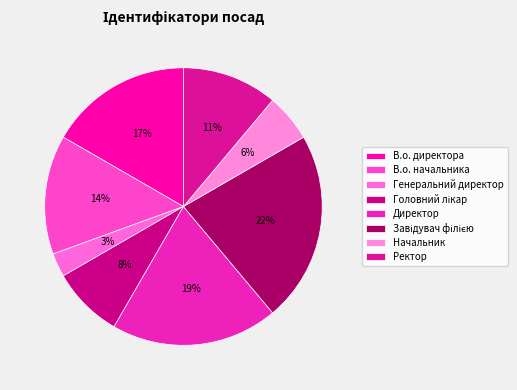

Count the number of slices in the pie.

8